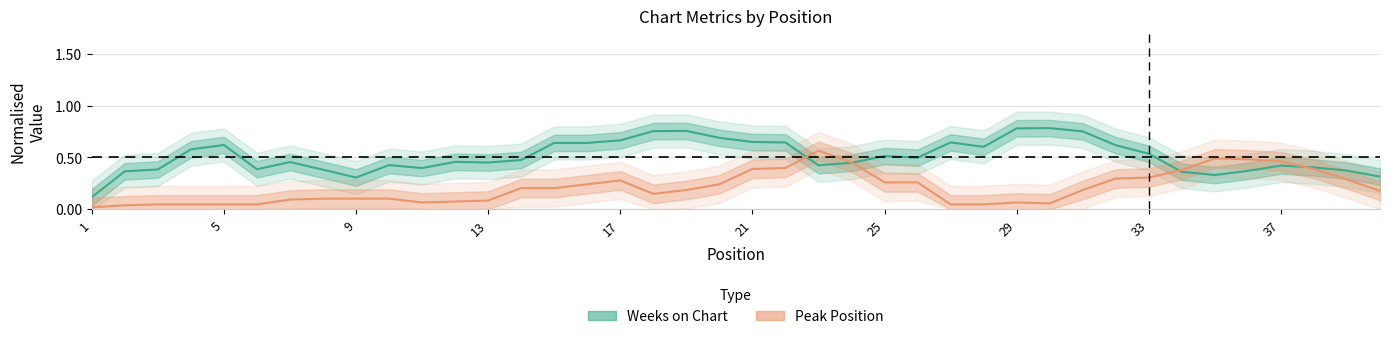

What is the value of the Peak Position point at the 8th from the left?

0.1